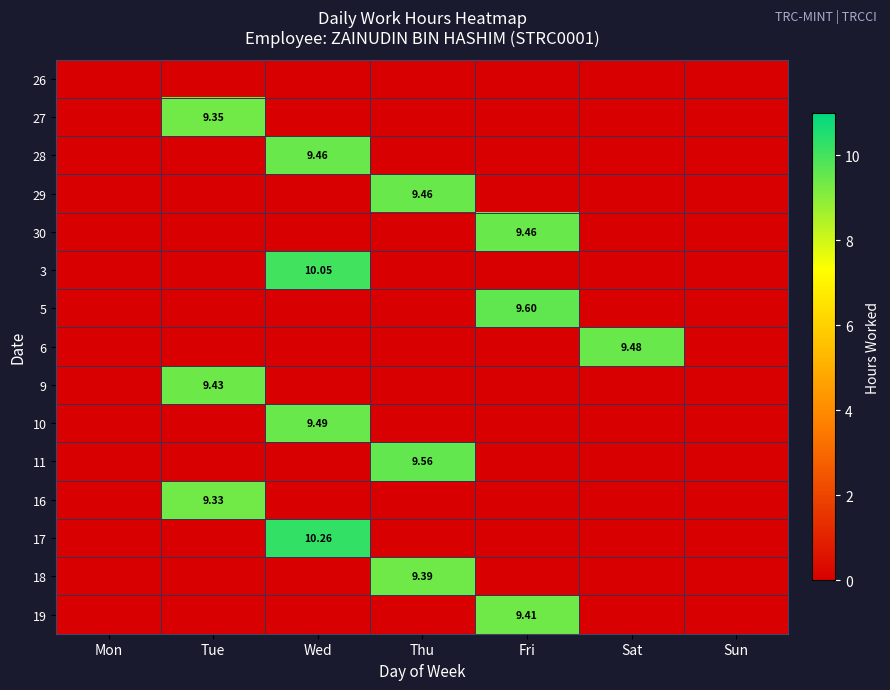

Which label corresponds to the largest value in the chart?

Wed